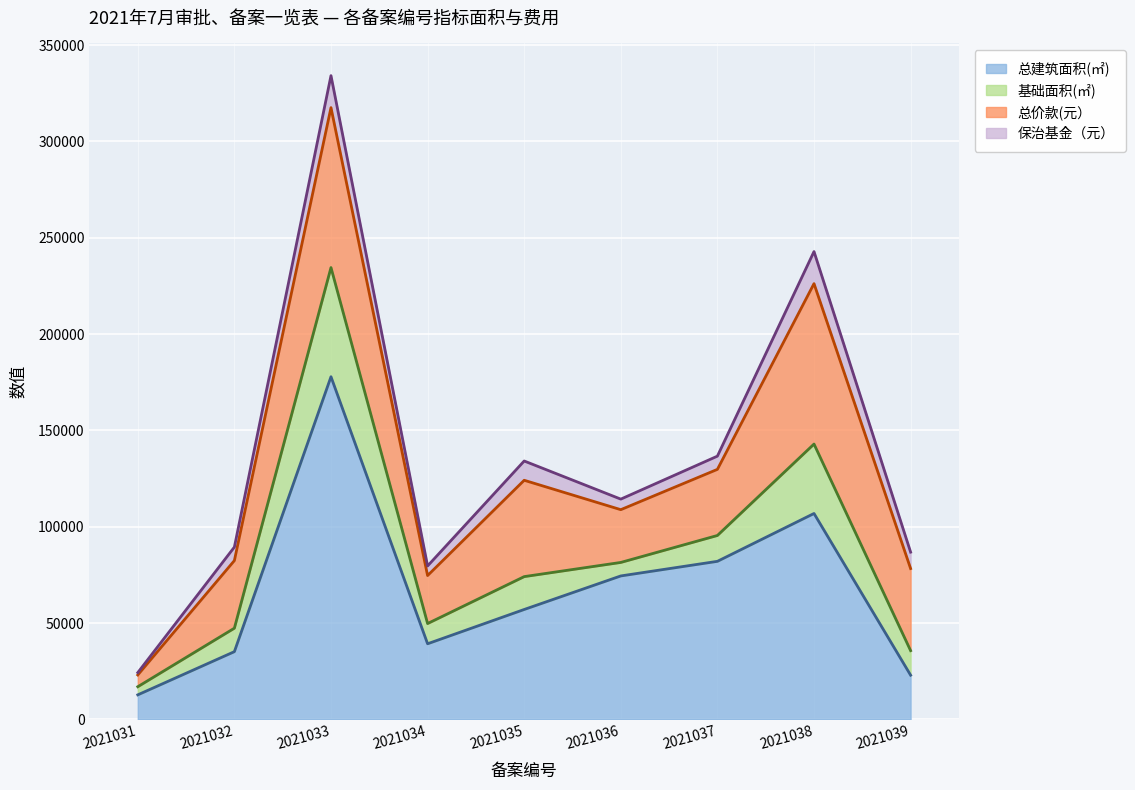

What is the sum of the 总价款(元） values at 2021039 and 2021036?

69983.6